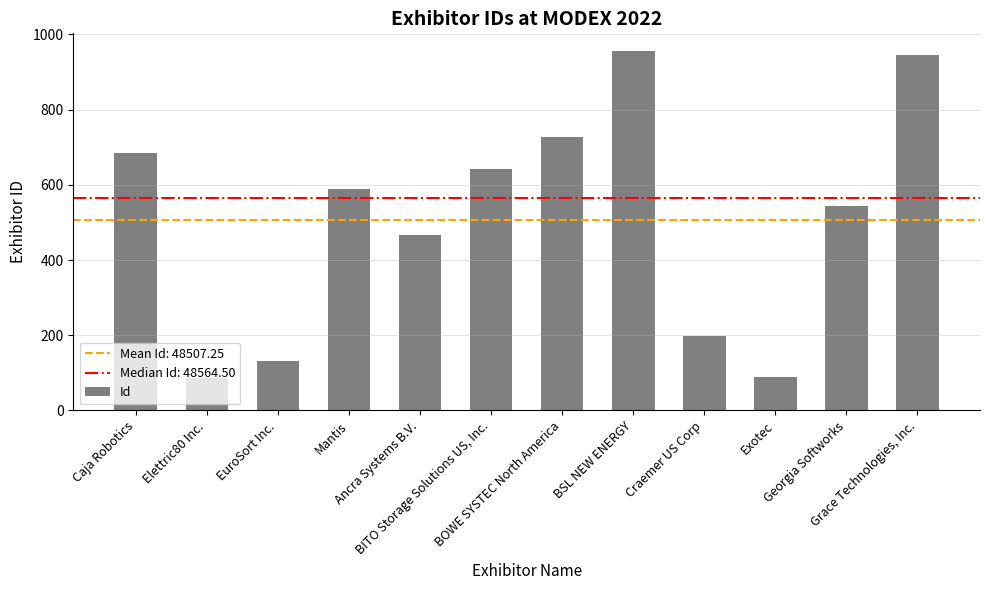

How many distinct data groups are displayed?

1